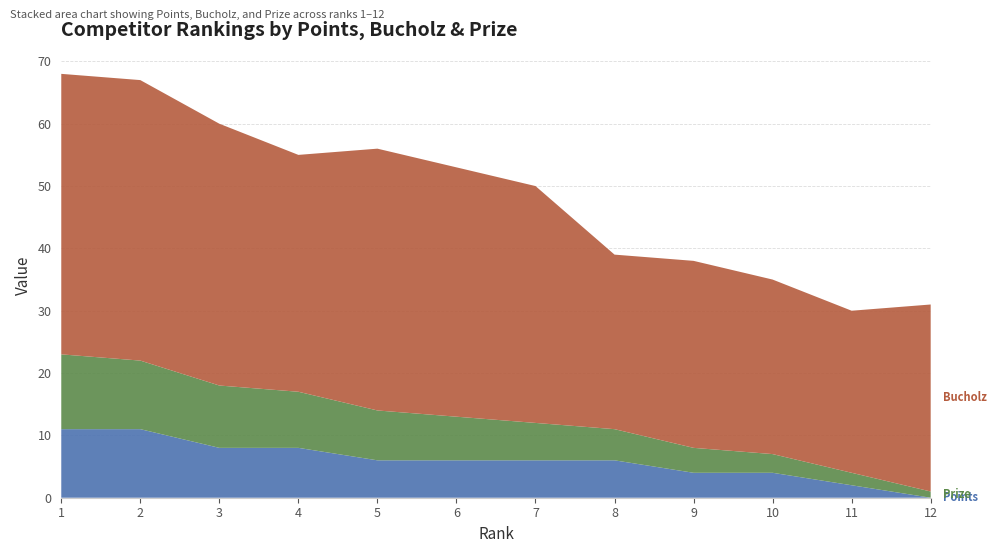

Reading left to right, transcribe all the data shown in this chart.

Prize: 1=12	2=11	3=10	4=9	5=8	6=7	7=6	8=5	9=4	10=3	11=2	12=1
Bucholz: 1=45	2=45	3=42	4=38	5=42	6=40	7=38	8=28	9=30	10=28	11=26	12=30
Points: 1=11	2=11	3=8	4=8	5=6	6=6	7=6	8=6	9=4	10=4	11=2	12=0